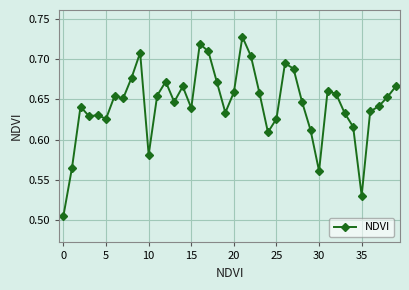

What is the sum of all values?

25.7